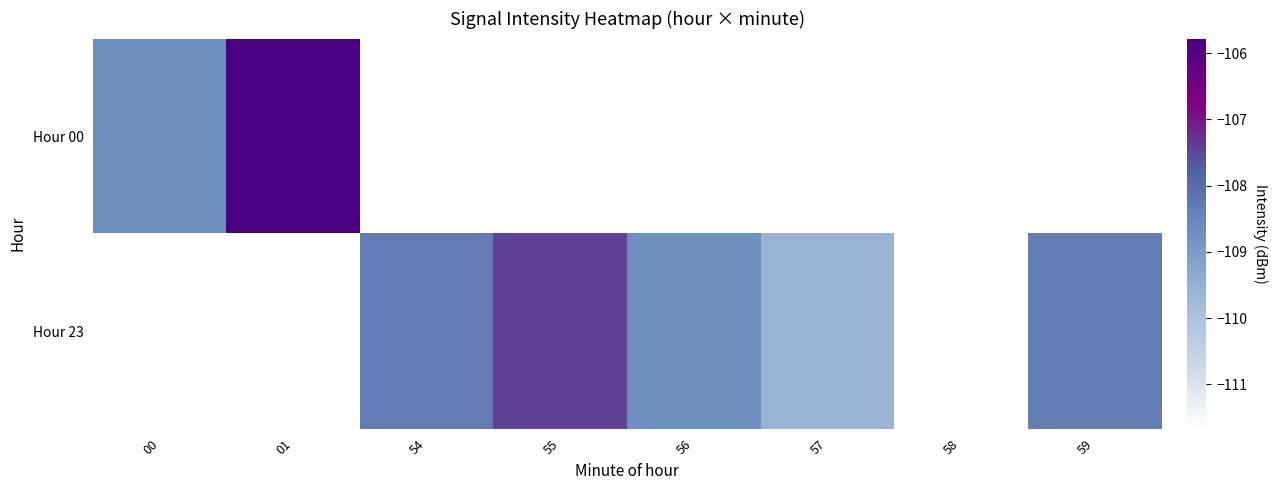

How many series are shown in this chart?

2